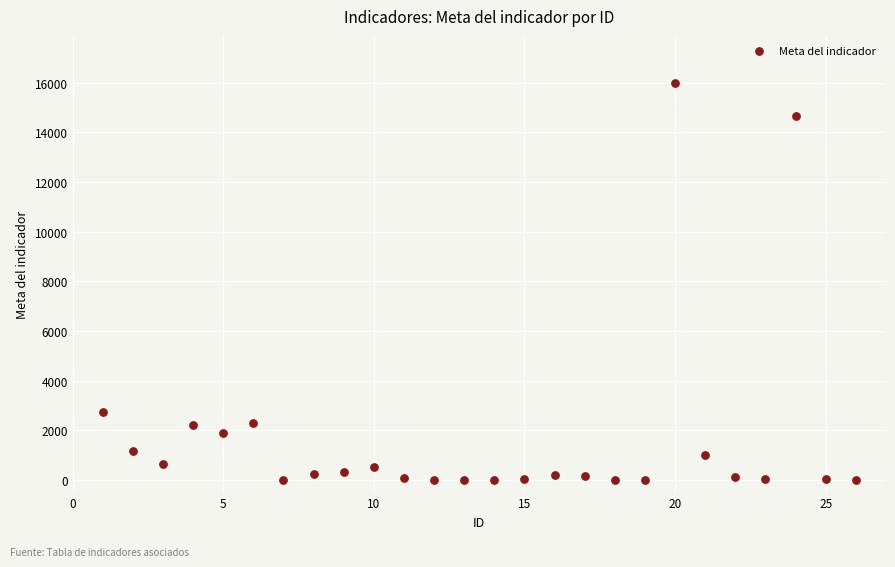

What is the range of X values (max minus min)?

25